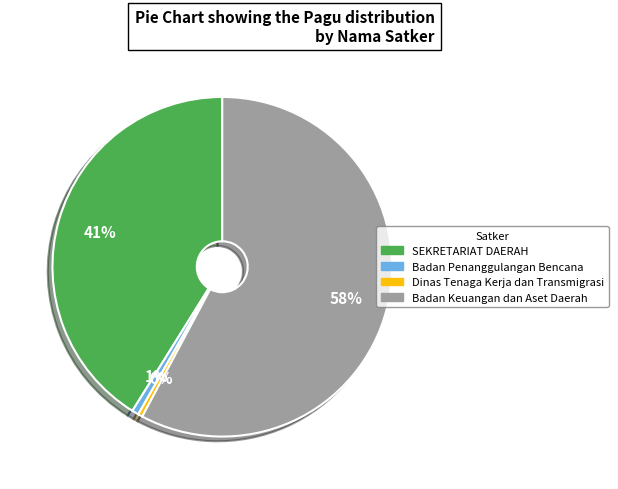

Is there a majority slice in this chart?

Yes